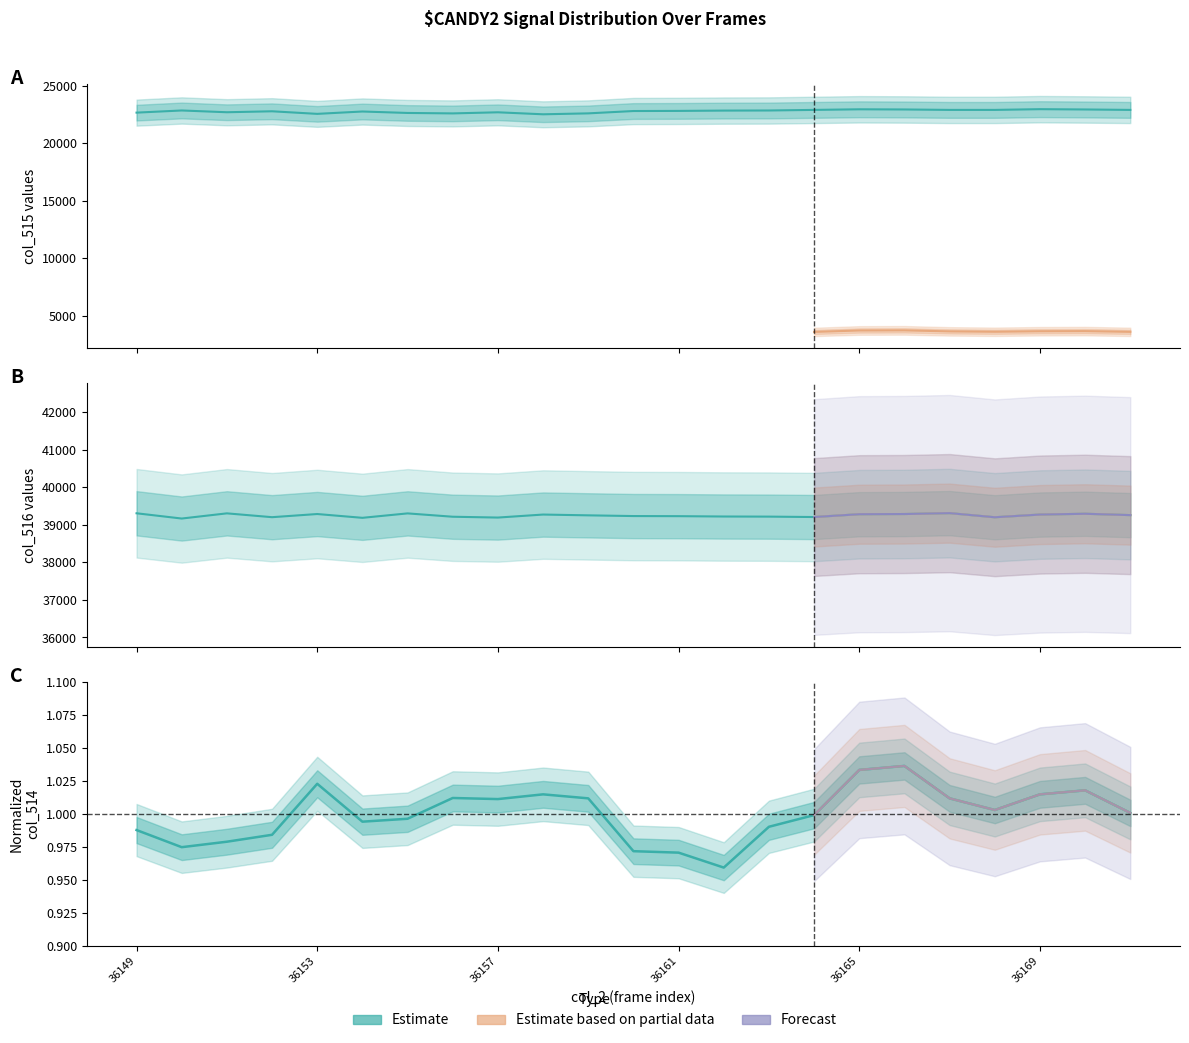

How many data points in col_516 are above 39250?

11